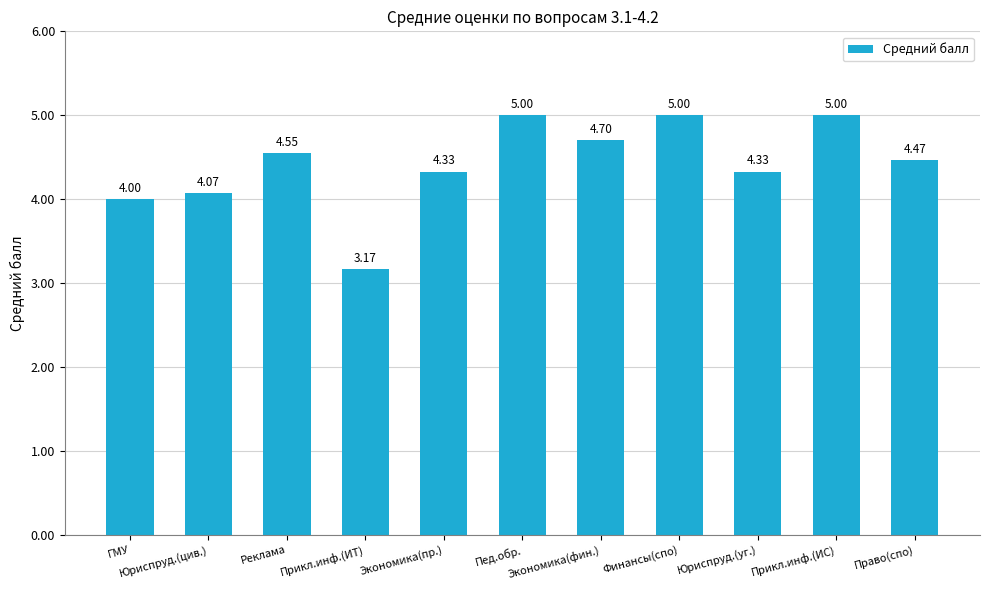

What is the sum of all values?

48.6